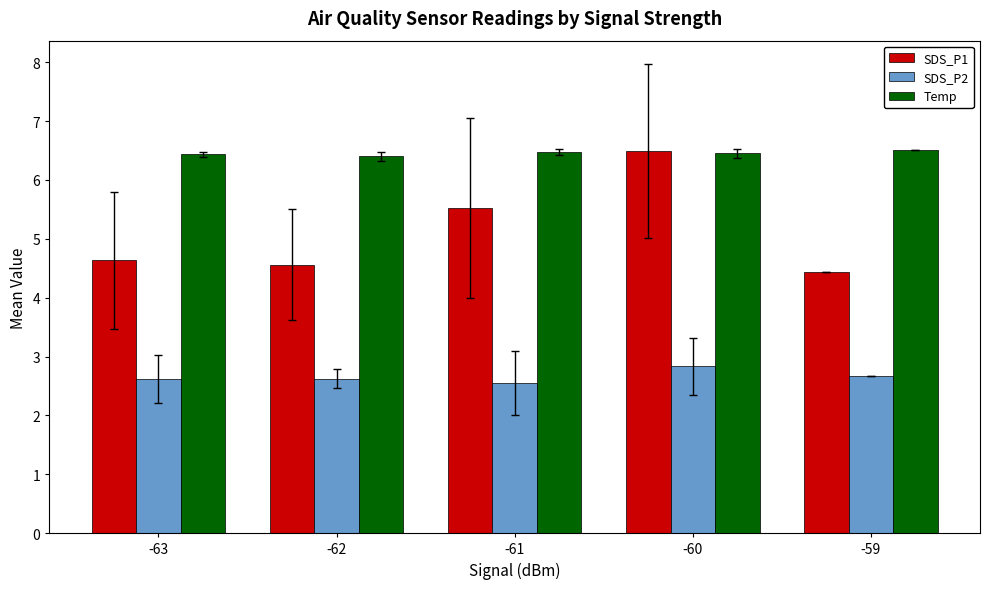

What is the difference between the maximum and minimum values in the Temp series?

0.1